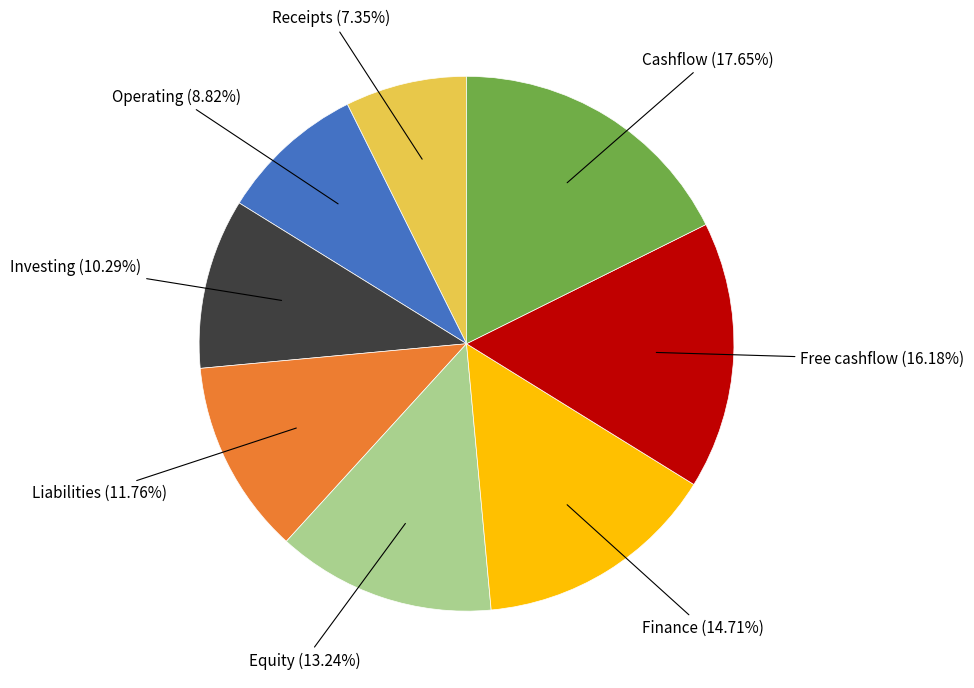

To the nearest percent, what is the combined percentage of Finance and Liabilities?

26%